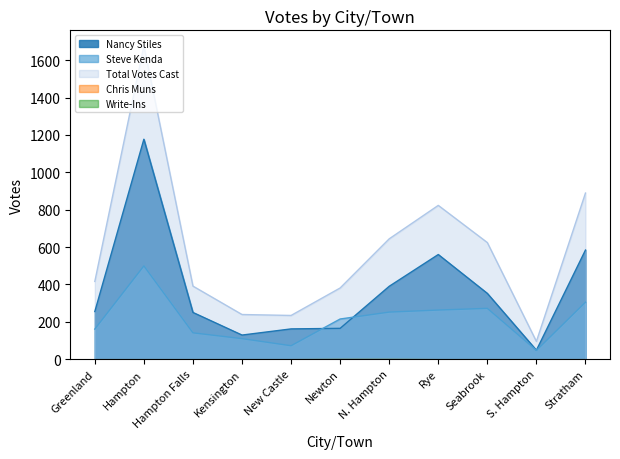

What is the maximum value for Steve Kenda?

499